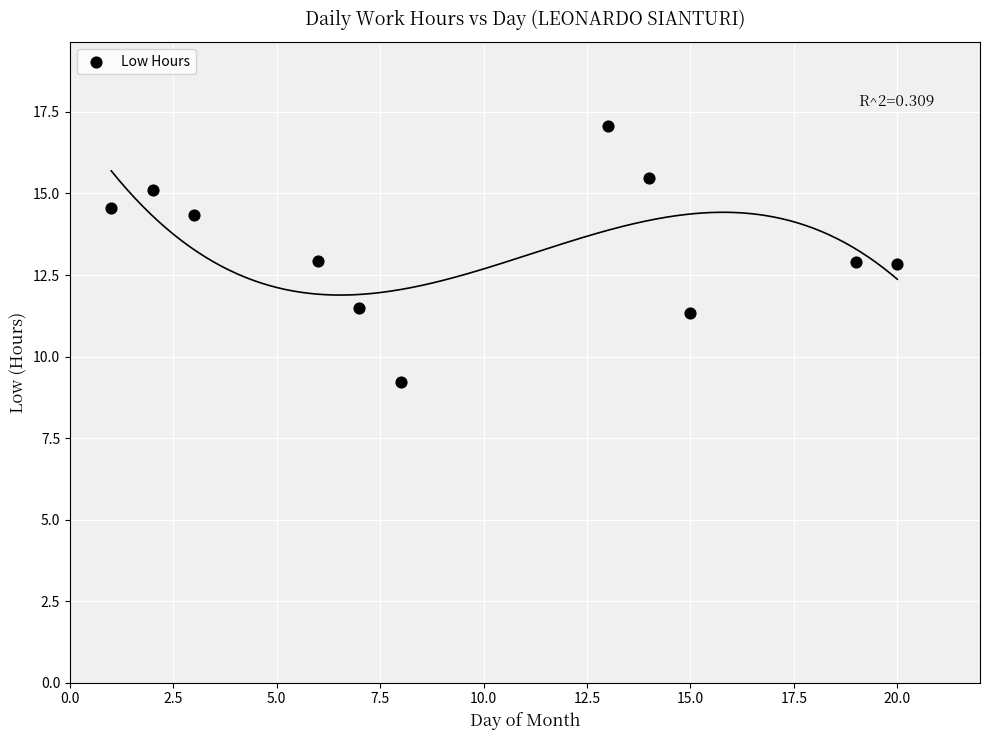

What is the range of X values (max minus min)?

19.0